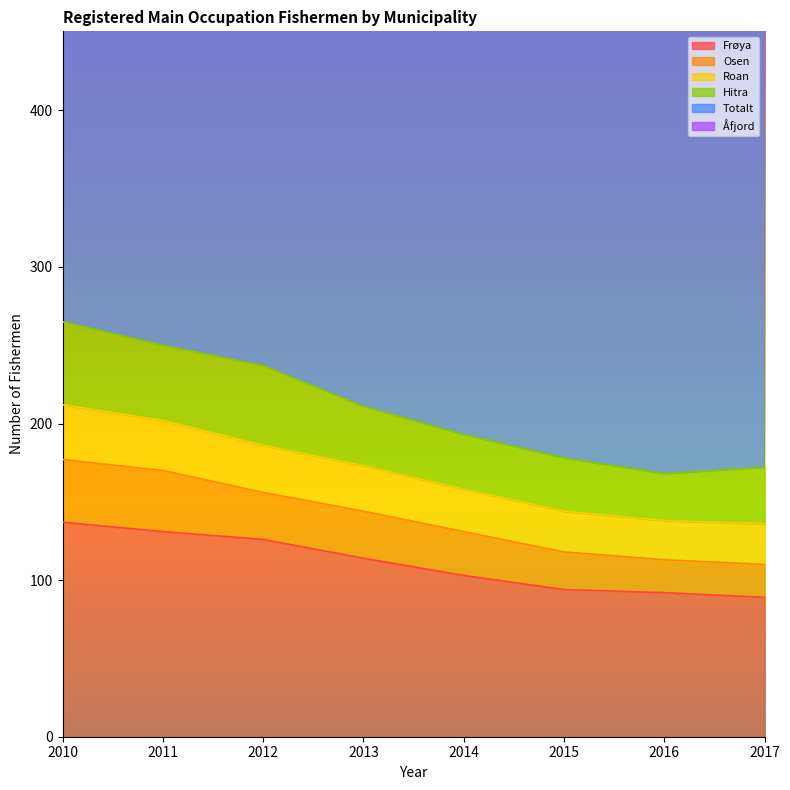

The Frøya series shows 92 at 2016. True or false?

True